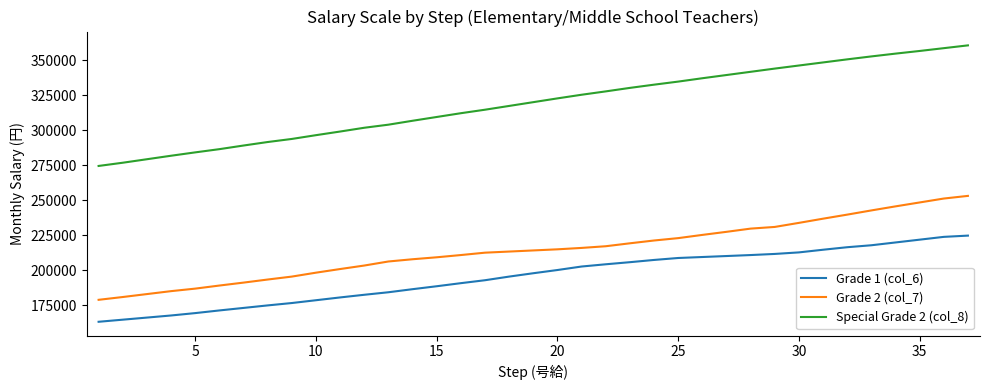

What is the average value of the Special Grade 2 (col_8) series?

319059